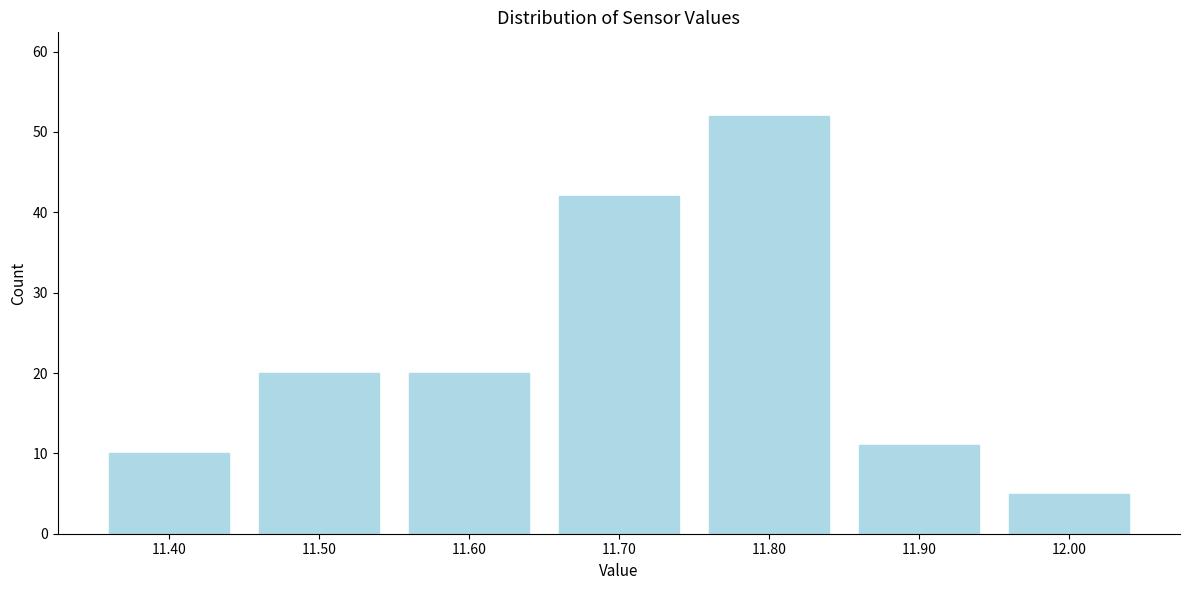

Reading left to right, what are all the values shown in this chart?

11.40=10	11.50=20	11.60=20	11.70=42	11.80=52	11.90=11	12.00=5